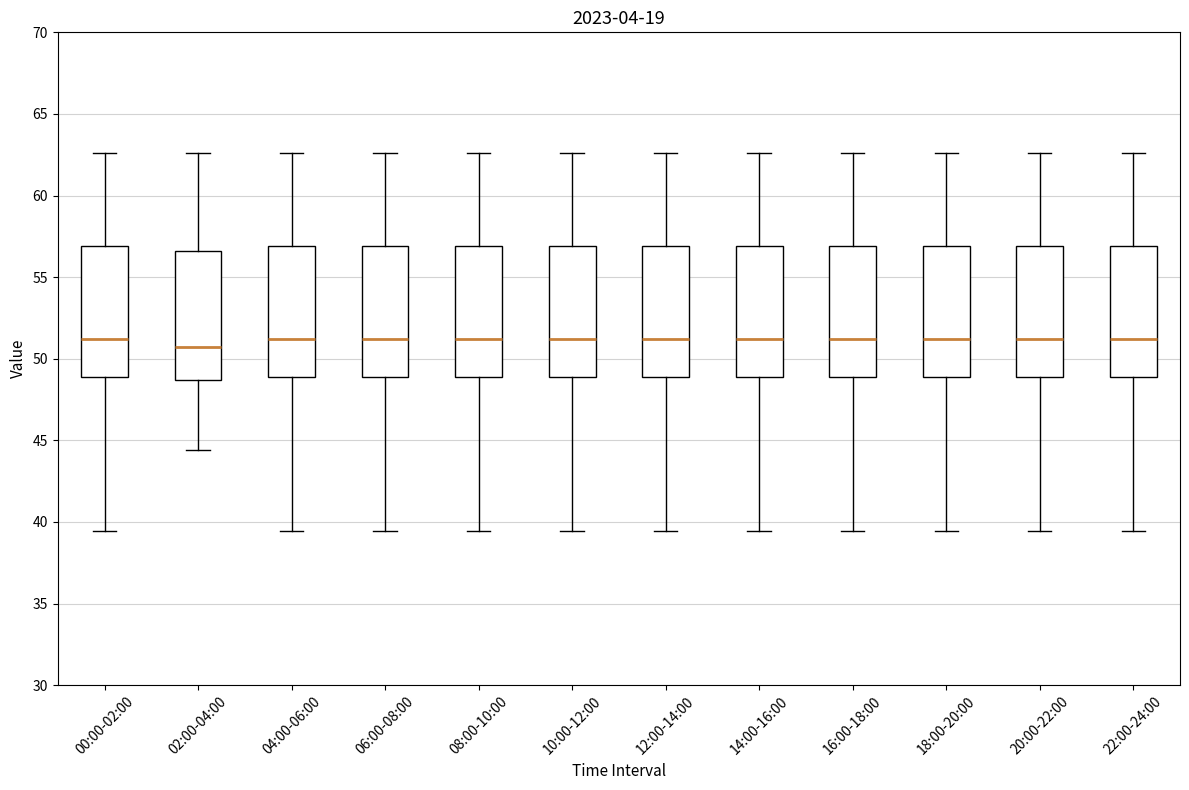

Where does the lower whisker of the box for 20:00-22:00 end on the y-axis? The values are not printed on the chart, so give them approximately, as read against the axis.

39.5